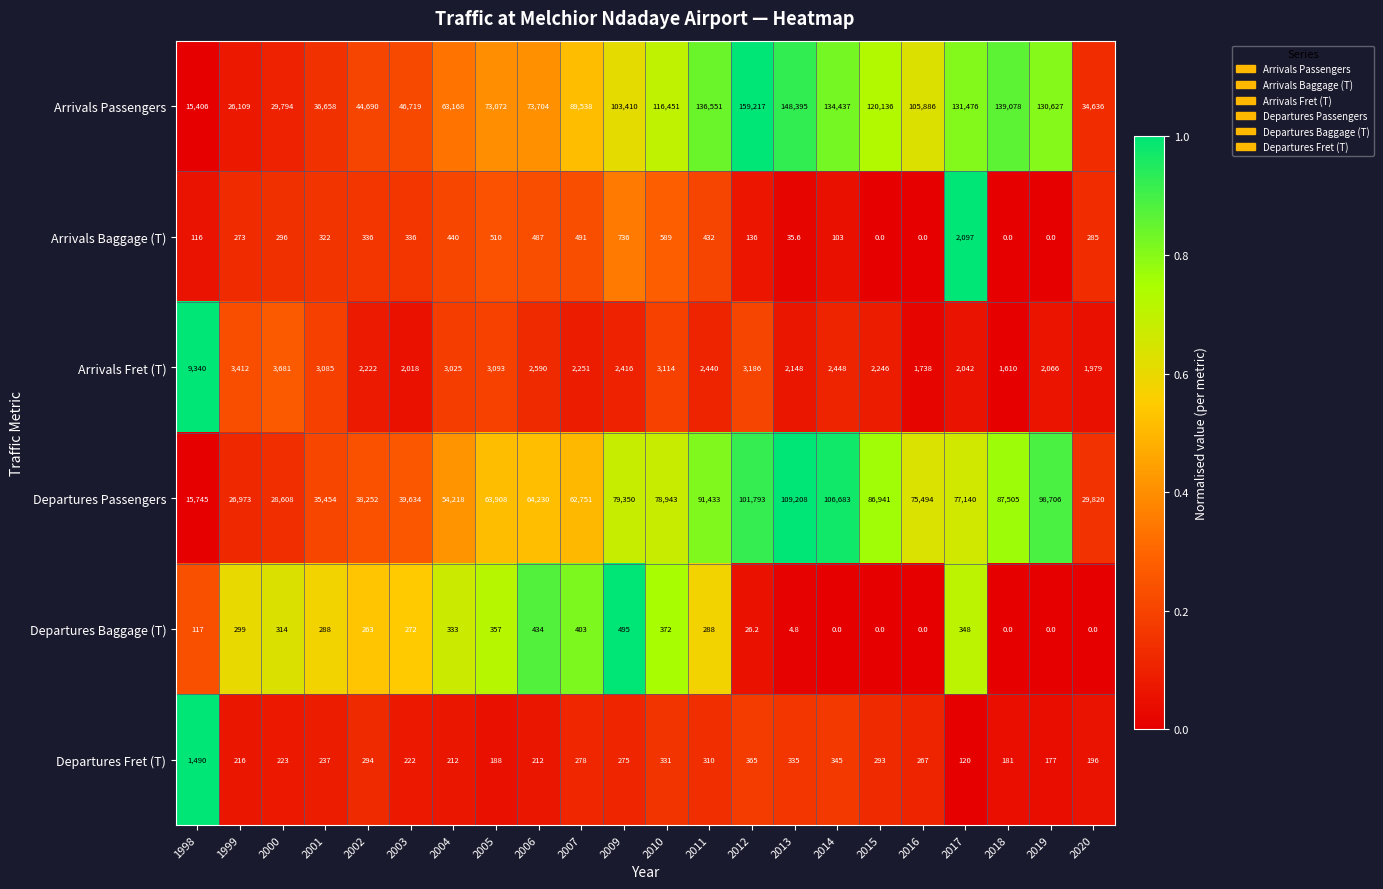

The value of Arrivals Passengers at 2000 is 12803.0. True or false?

False